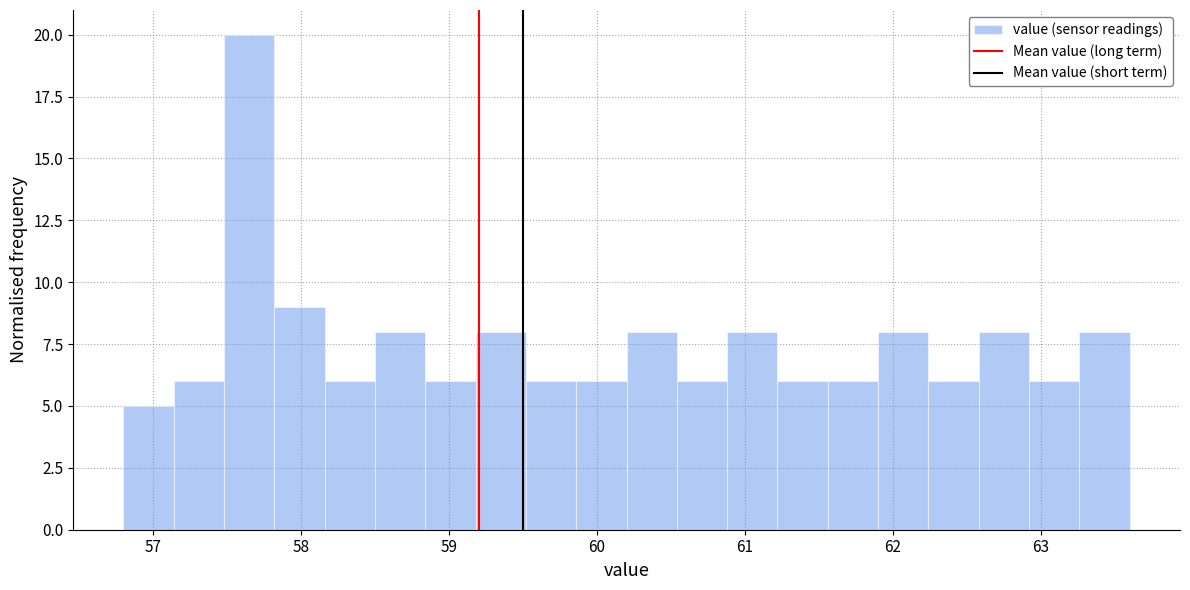

Read against the x-axis, roughly where is the centre of the tallest bar?

57.7